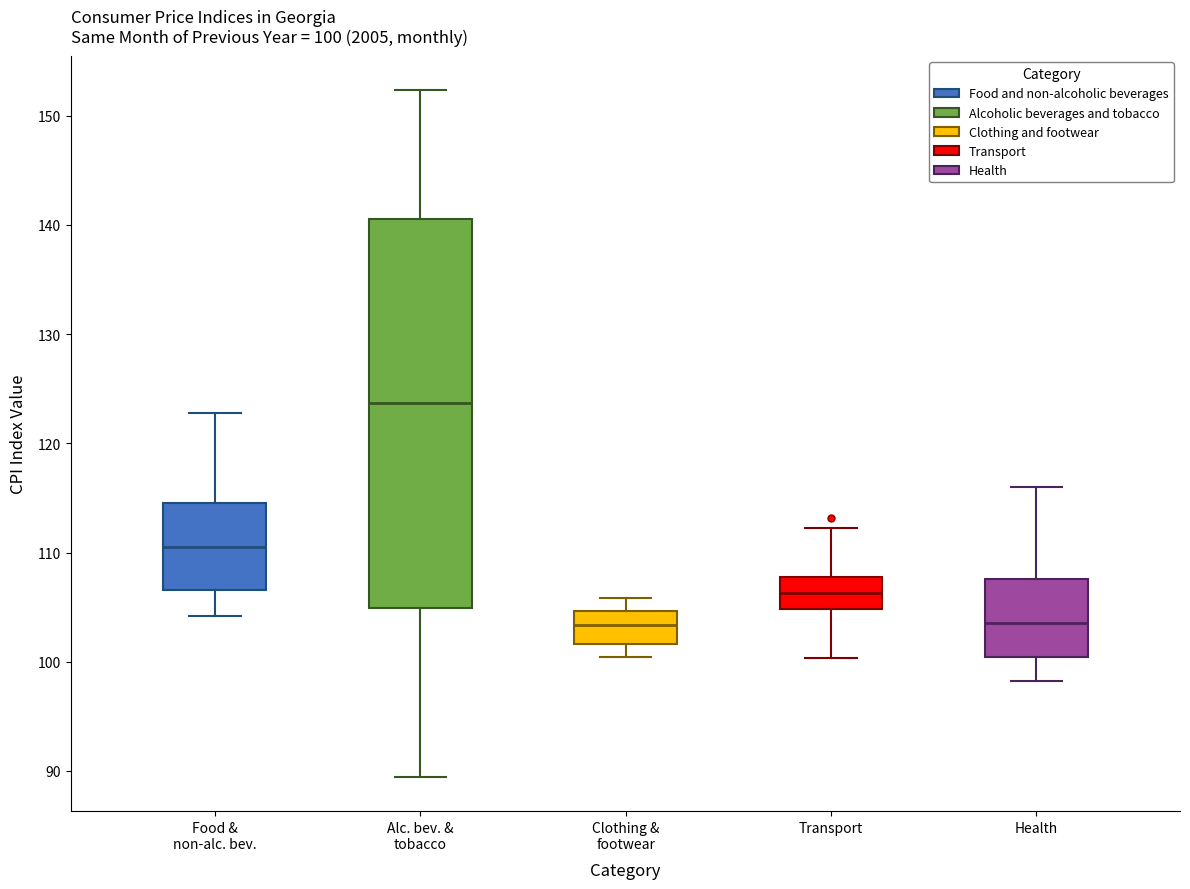

Comparing the boxes themselves (not the whiskers), which one is the tallest?

Alc. bev. & tobacco